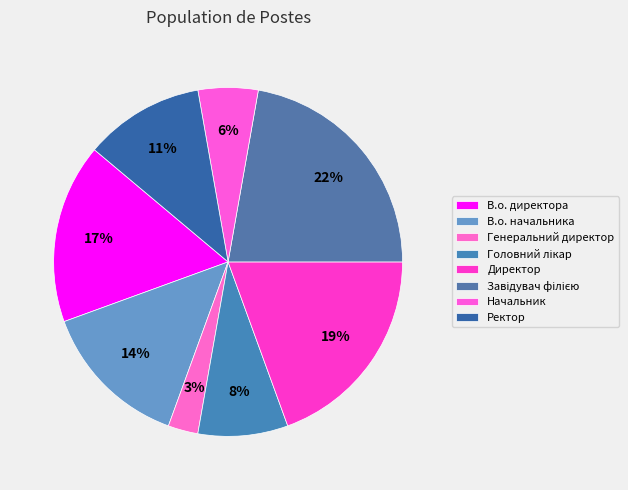

How many segments does this pie chart have?

8